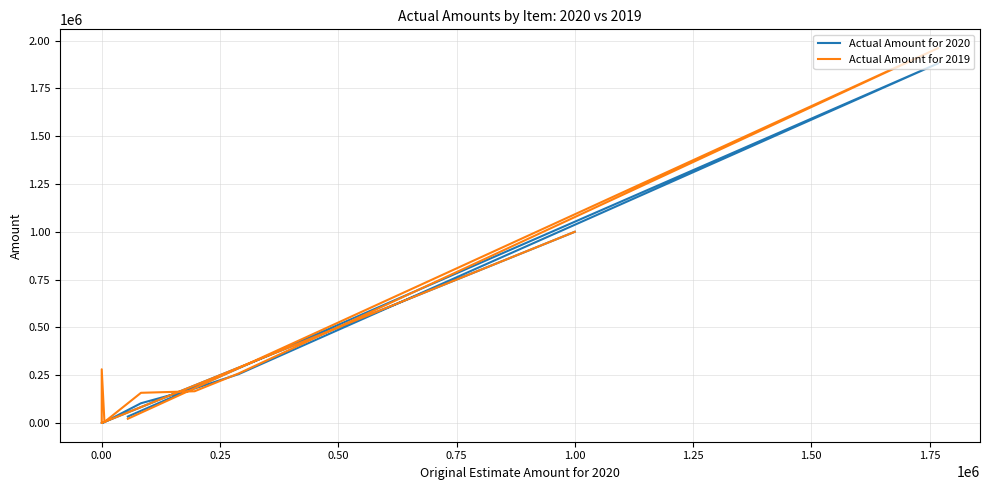

Count the number of data series in this chart.

2